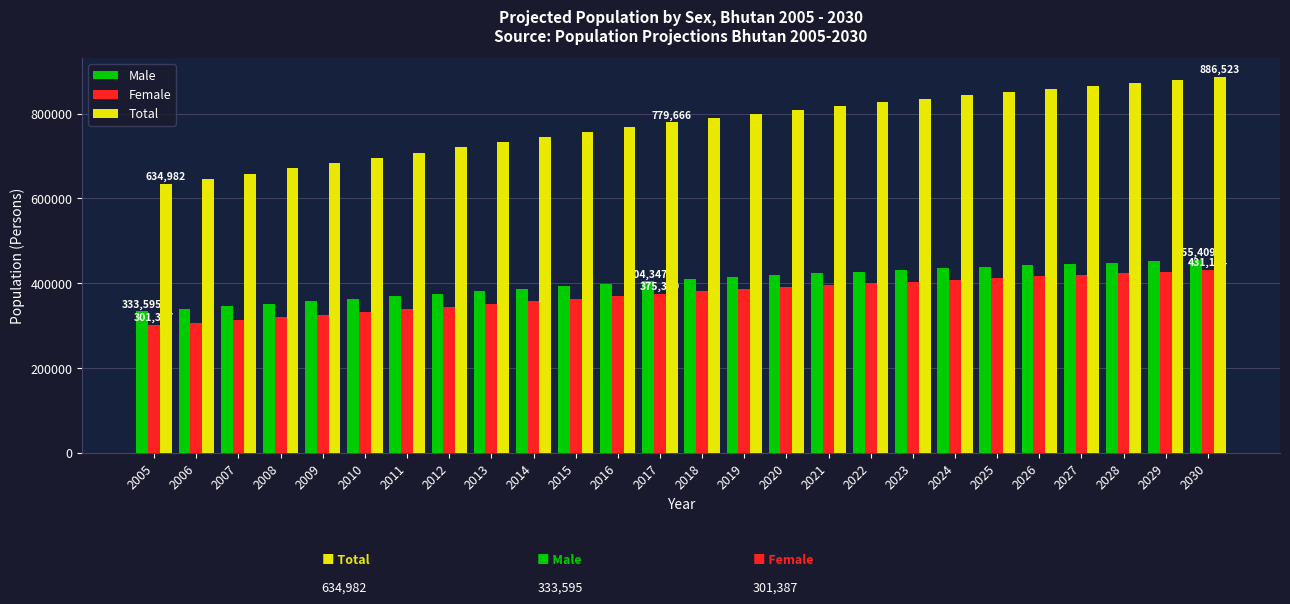

What is the greatest value displayed?

886523